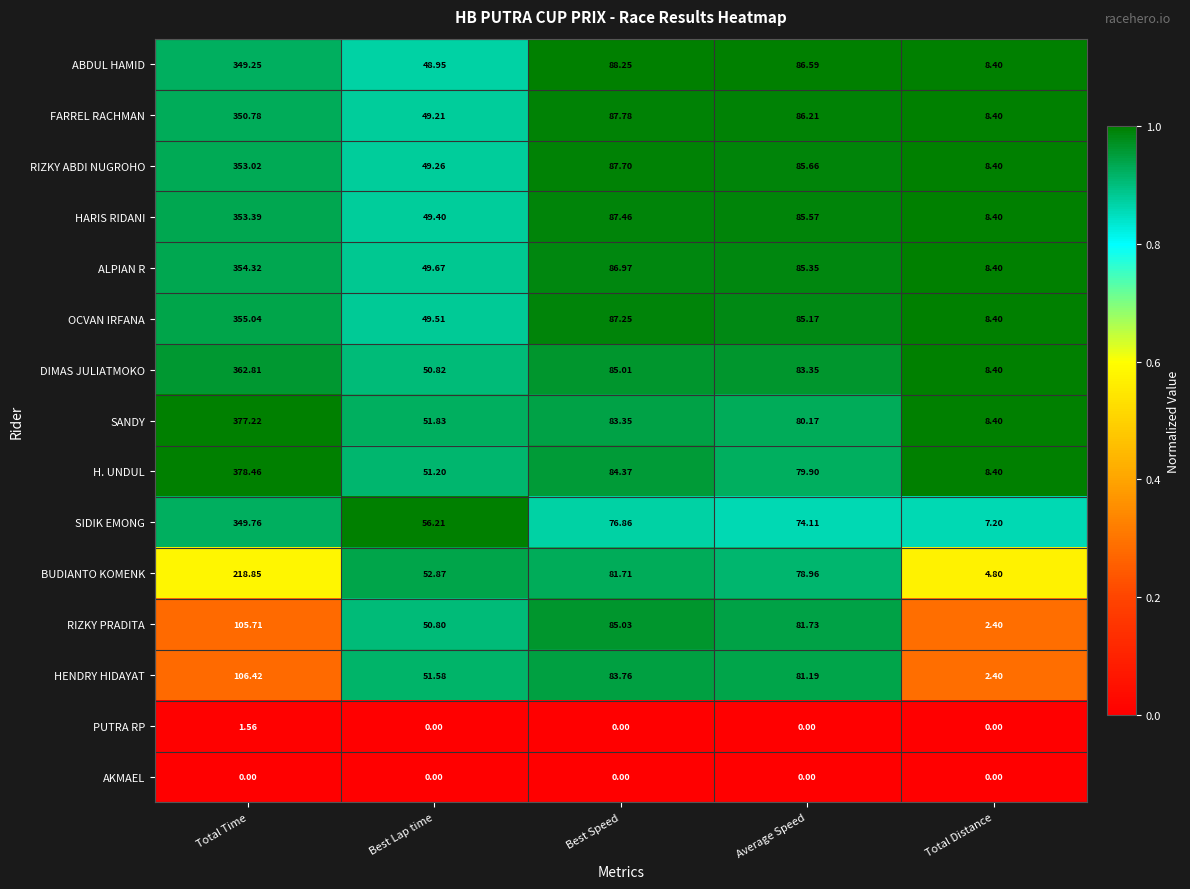

Which series has the widest spread of values?

H. UNDUL